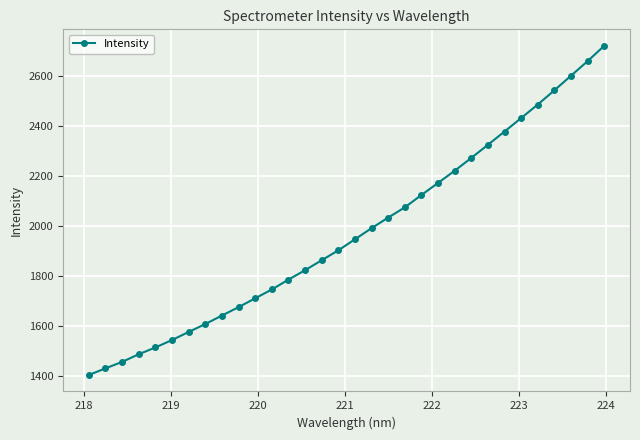

How many series are shown in this chart?

1